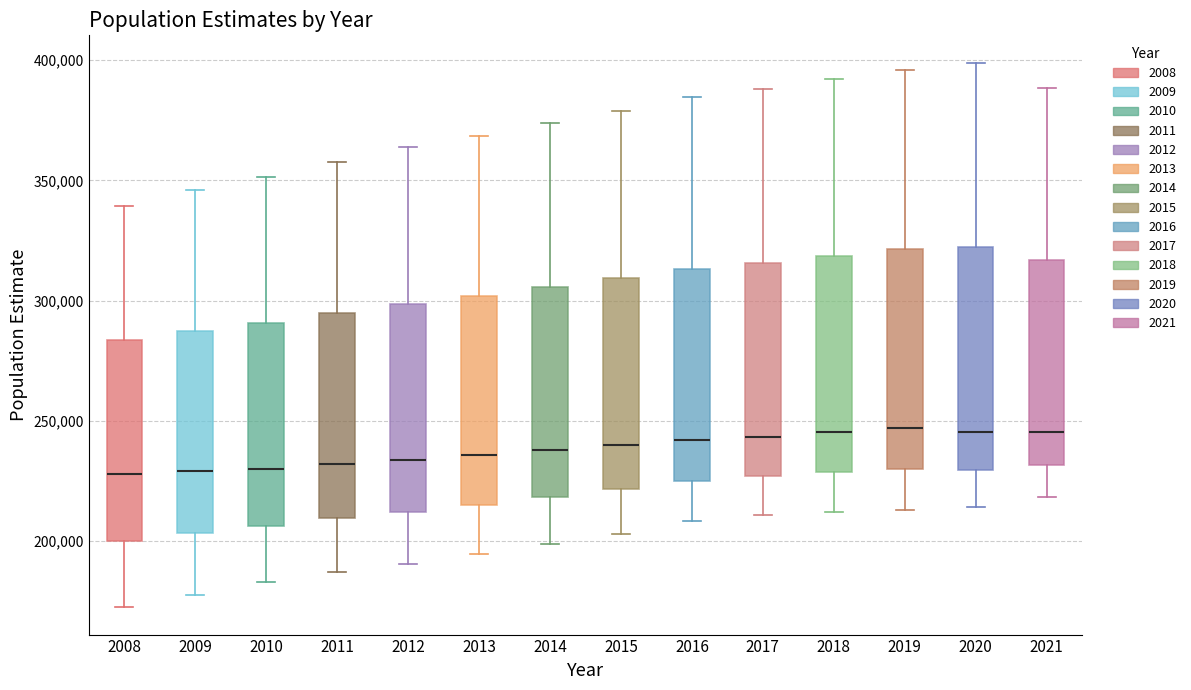

Where does the median line of the box at x = 2013 sit on the y-axis? The values are not printed on the chart, so give them approximately, as read against the axis.

235000